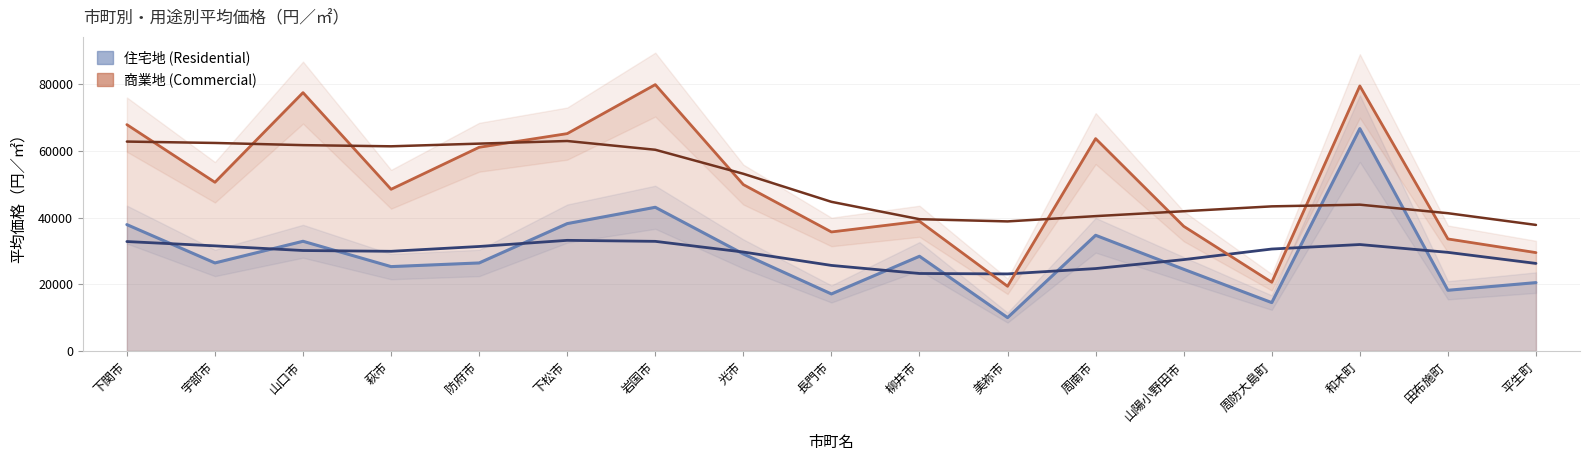

What is the value of the 住宅地 point at the 8th from the left?

29100